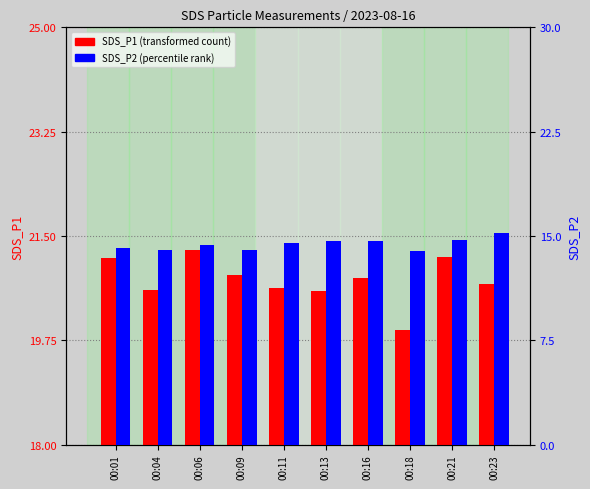

What is the difference between the maximum and minimum values in the SDS_P1 series?

1.3